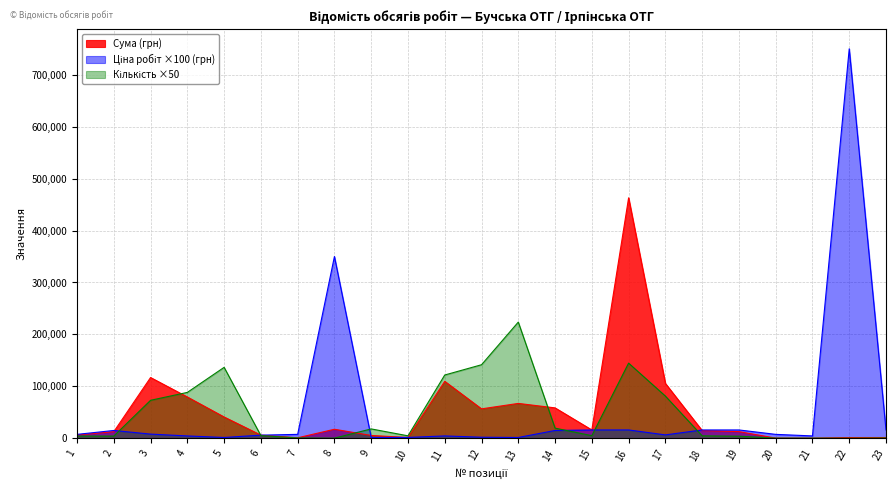

How many series are shown in this chart?

3